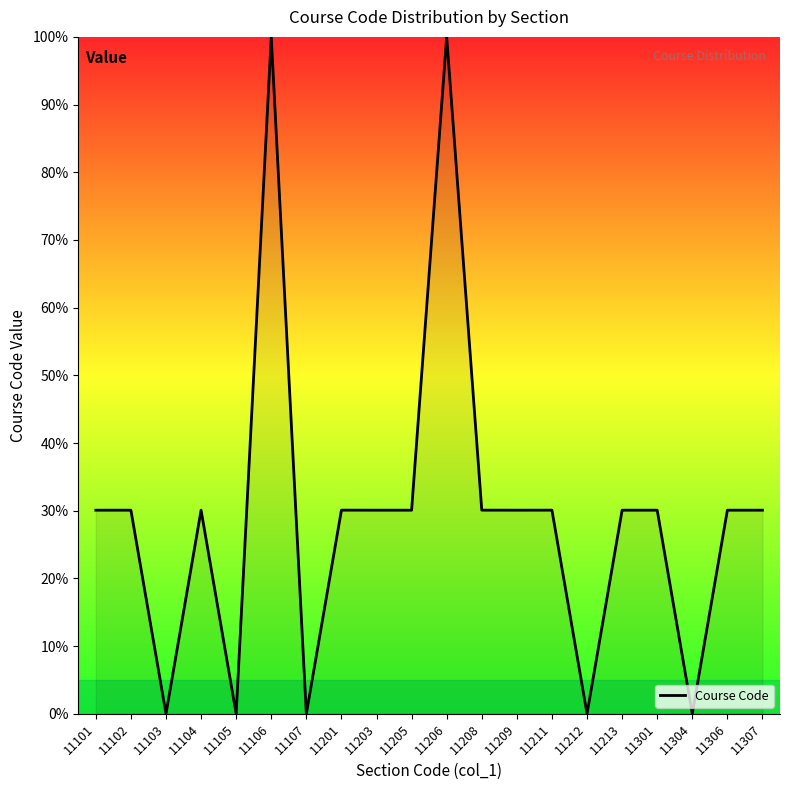

True or false: there are more than 2 points higher than both neighbors.

True